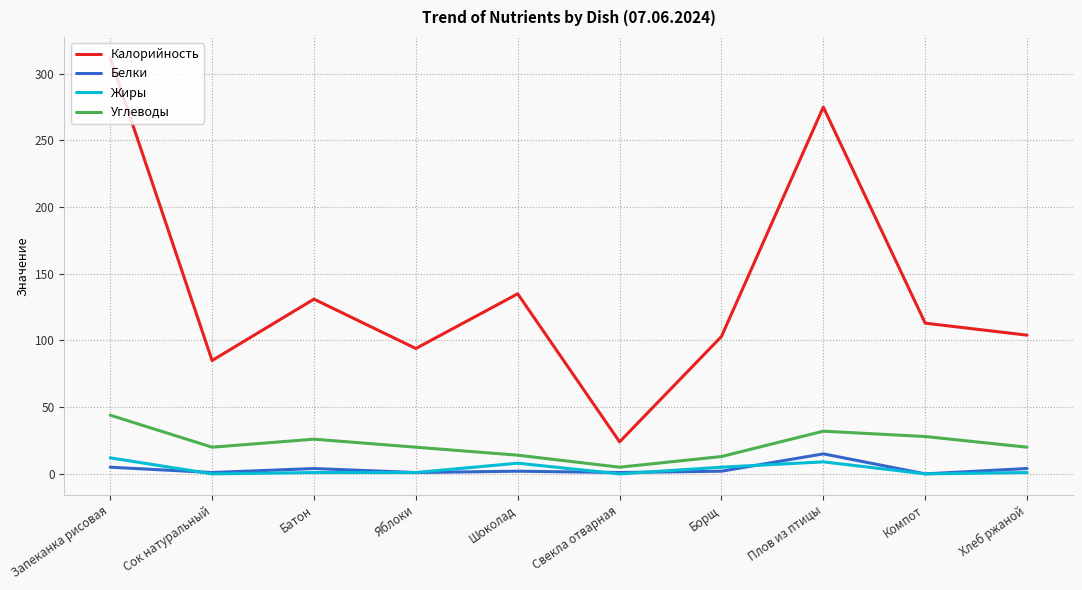

True or false: Углеводы and Жиры intersect in this chart.

False